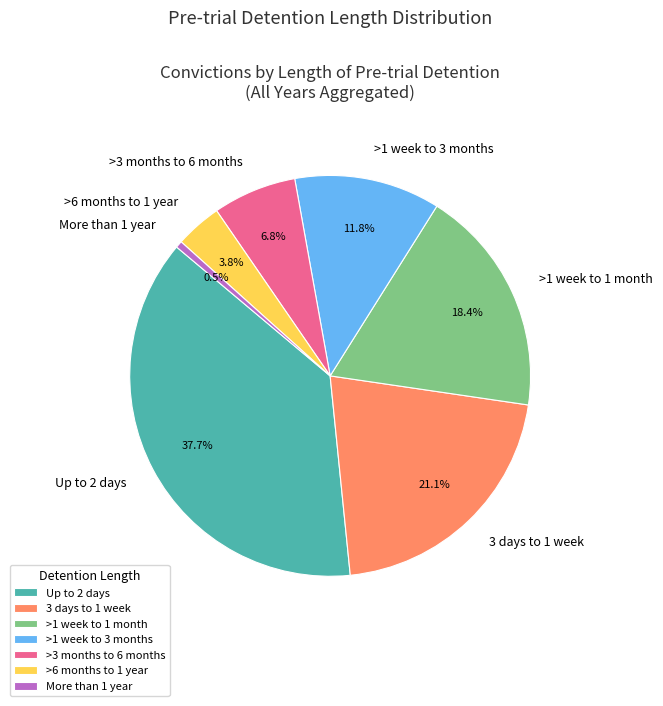

To the nearest percent, what is the difference between the largest and smallest slice percentages?

37%